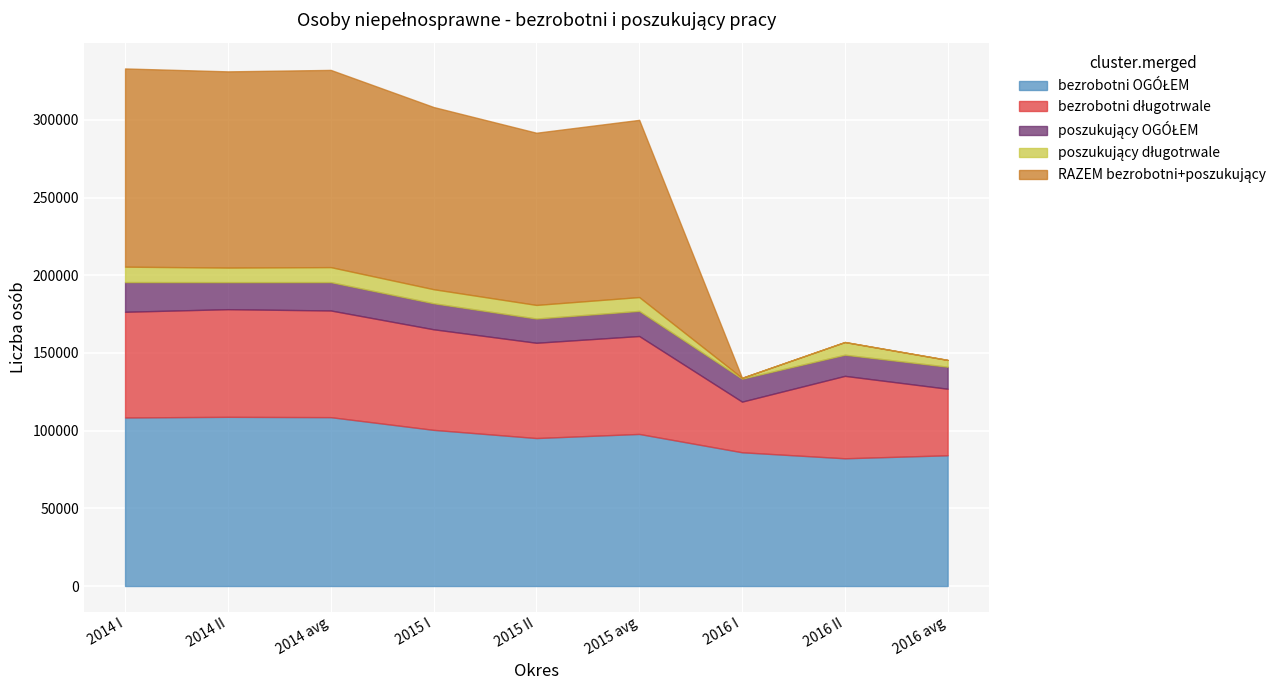

What position from the right is 2014 II?

8